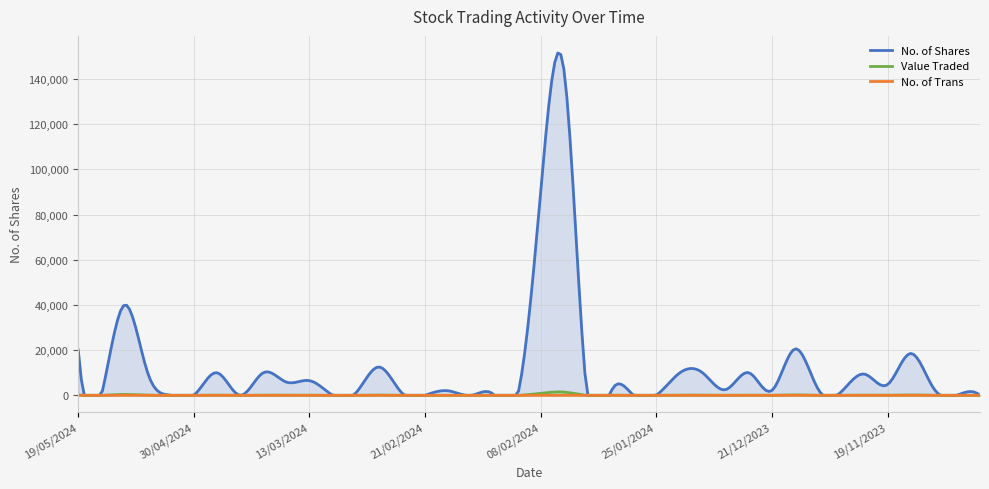

The value of No. of Shares at 14/11/2023 is 3000. True or false?

True